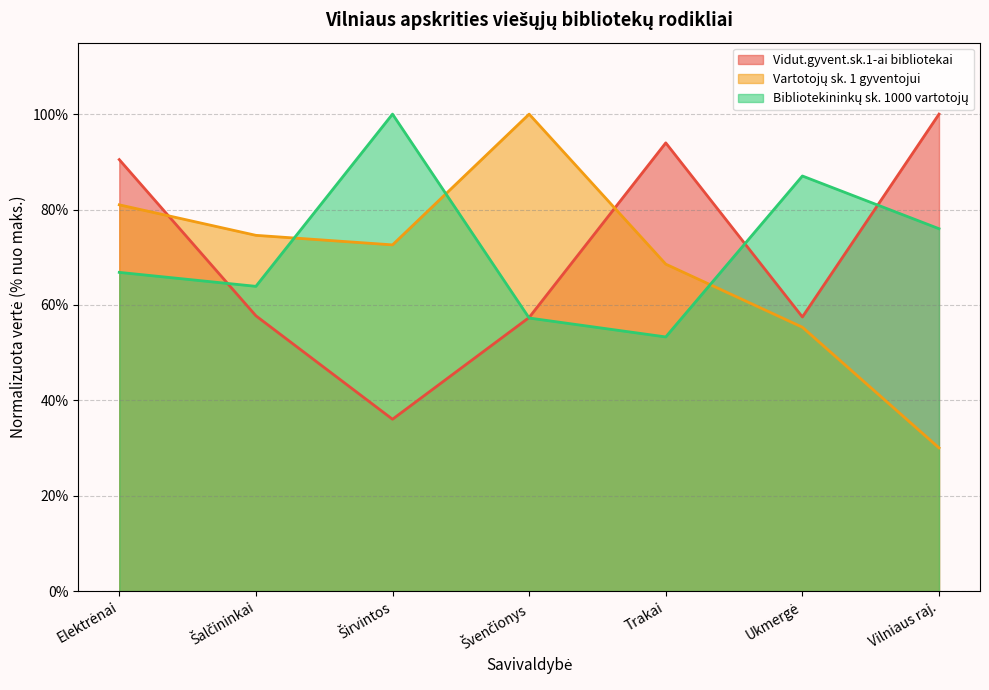

Reading left to right, list all the values displayed in this chart.

Vidut.gyvent.sk.1-ai bibliotekai: Elektrėnai=90.5	Šalčininkai=57.7	Širvintos=36.0	Švenčionys=57.4	Trakai=94.0	Ukmergė=57.5	Vilniaus raj.=100.0
Vartotojų sk. 1 gyventojui: Elektrėnai=81.0	Šalčininkai=74.6	Širvintos=72.6	Švenčionys=100.0	Trakai=68.5	Ukmergė=55.3	Vilniaus raj.=30.0
Bibliotekininkų sk. 1000 vartotojų: Elektrėnai=66.8	Šalčininkai=63.9	Širvintos=100.0	Švenčionys=57.2	Trakai=53.3	Ukmergė=87.0	Vilniaus raj.=76.0